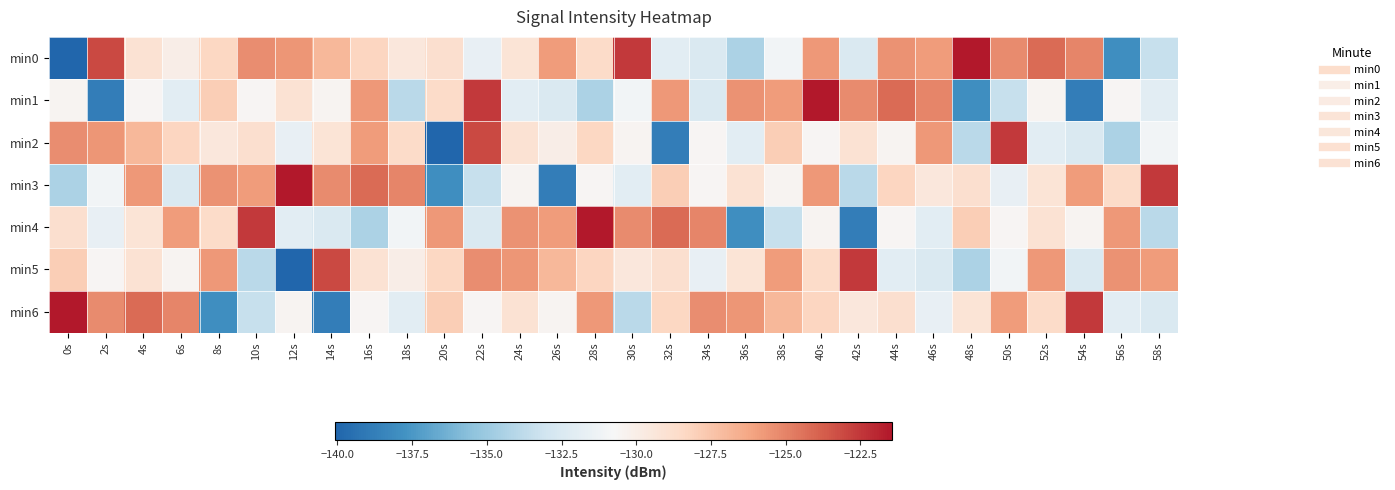

At how many categories does at least one series exceed -124?

14